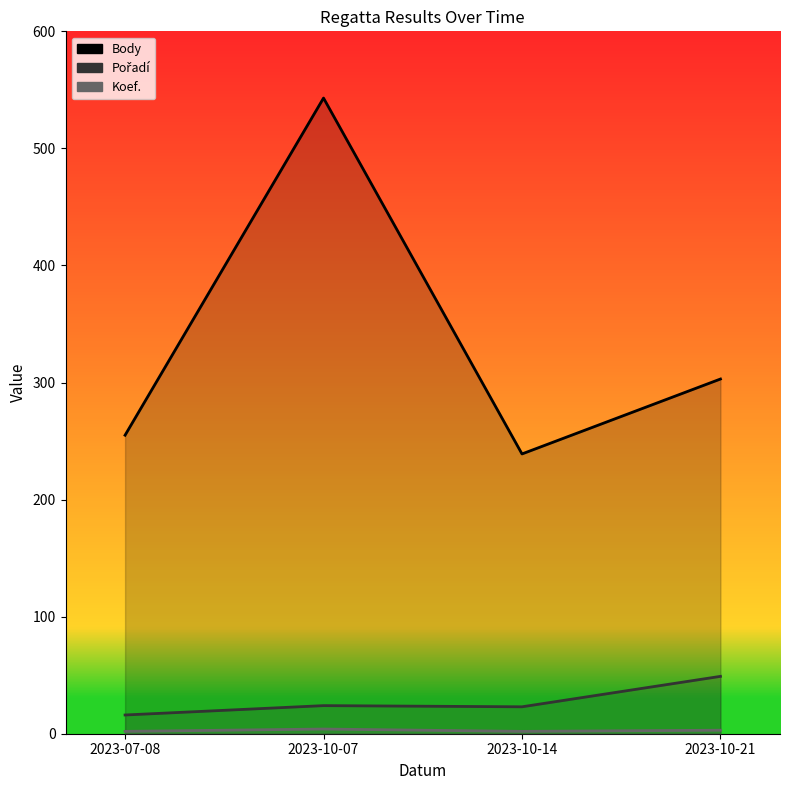

Reading right to left, transcribe all the data shown in this chart.

Body: 2023-10-21=303	2023-10-14=239	2023-10-07=543	2023-07-08=255
Pořadí: 2023-10-21=49	2023-10-14=23	2023-10-07=24	2023-07-08=16
Koef.: 2023-10-21=3	2023-10-14=2	2023-10-07=4	2023-07-08=2